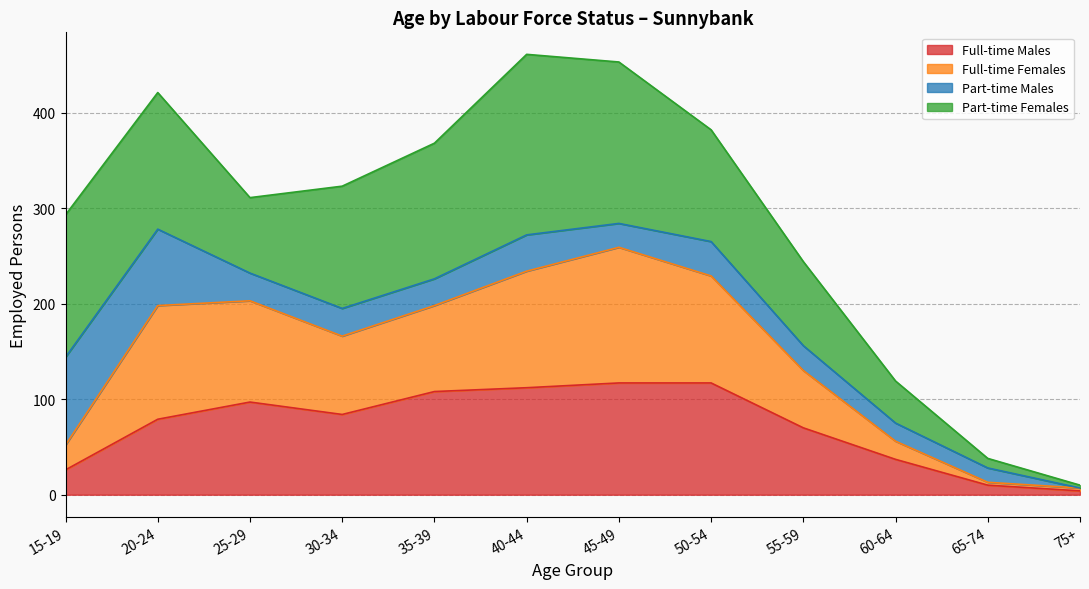

Is it true that Full-time Males equals 37 at 60-64?

True